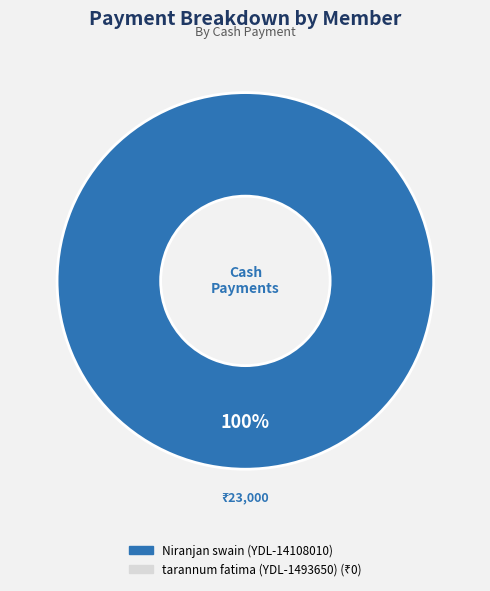

Is there a majority slice in this chart?

Yes